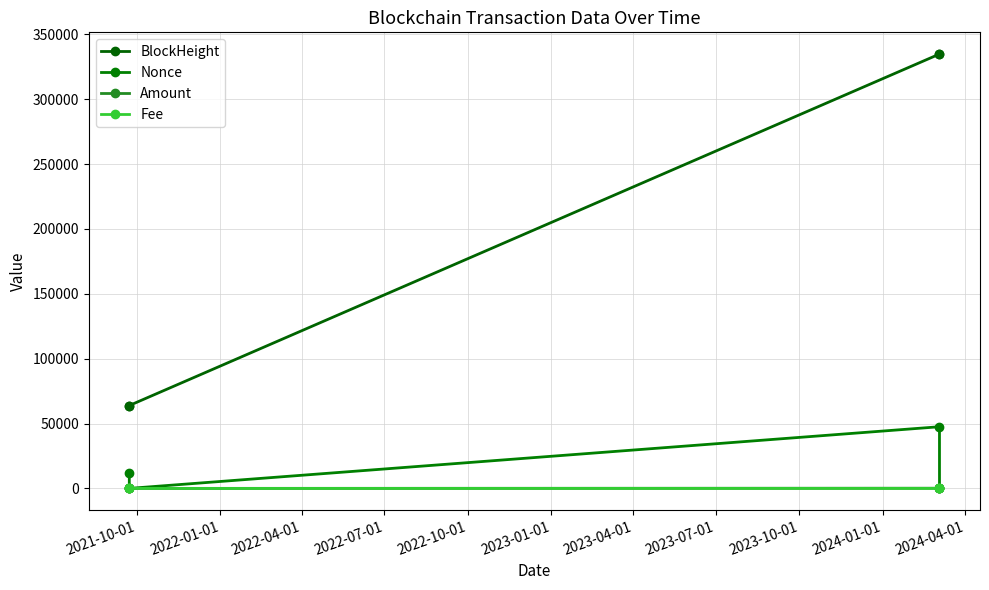

How many distinct data groups are displayed?

4